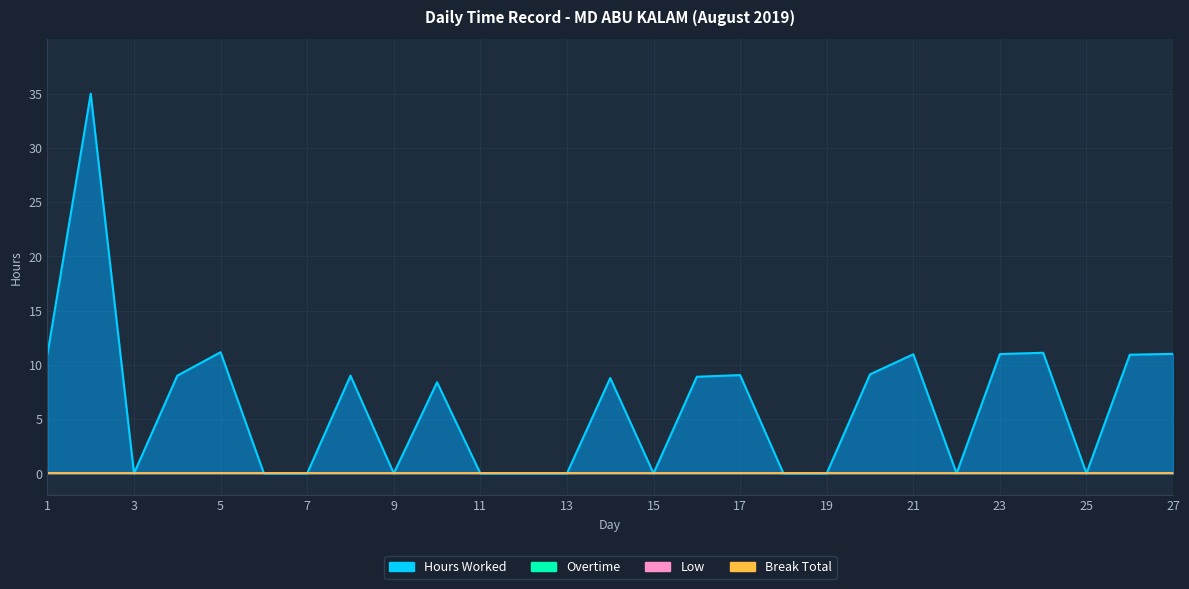

Which series has the largest total across all categories?

Hours Worked